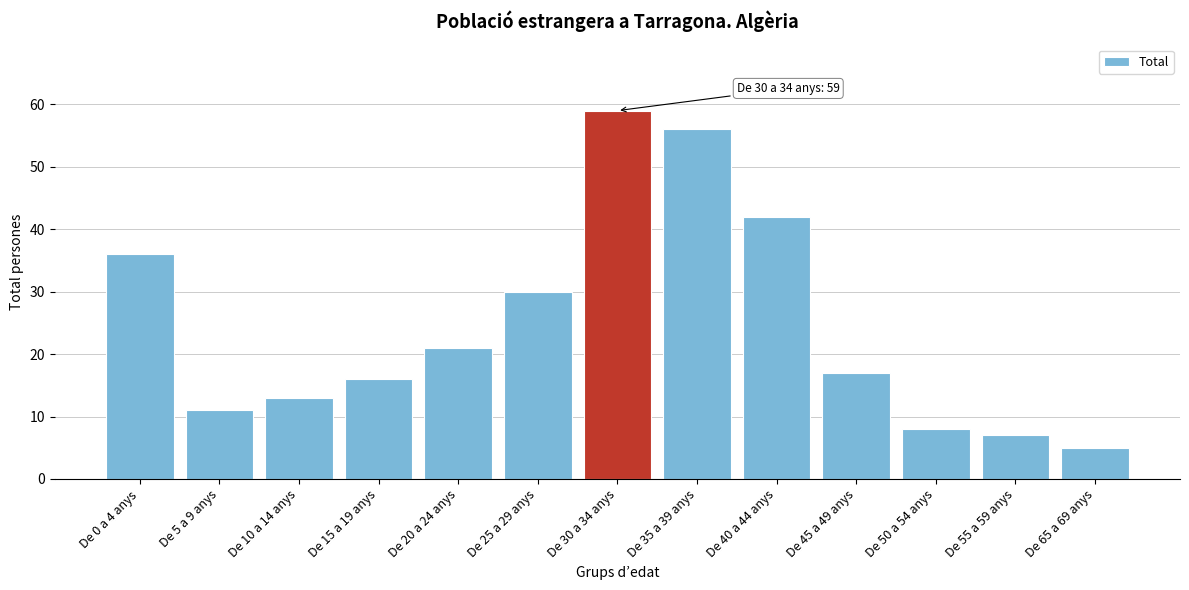

Reading left to right, transcribe all the data shown in this chart.

36	11	13	16	21	30	59	56	42	17	8	7	5